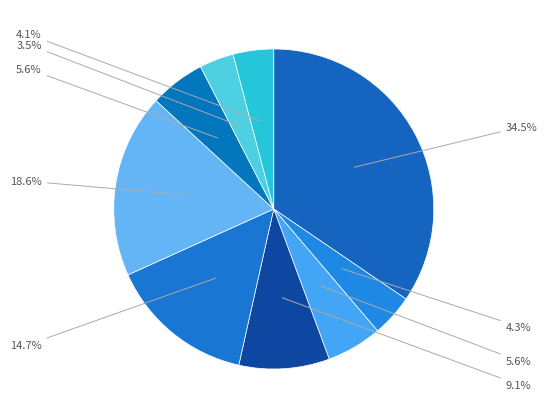

How many segments does this pie chart have?

9